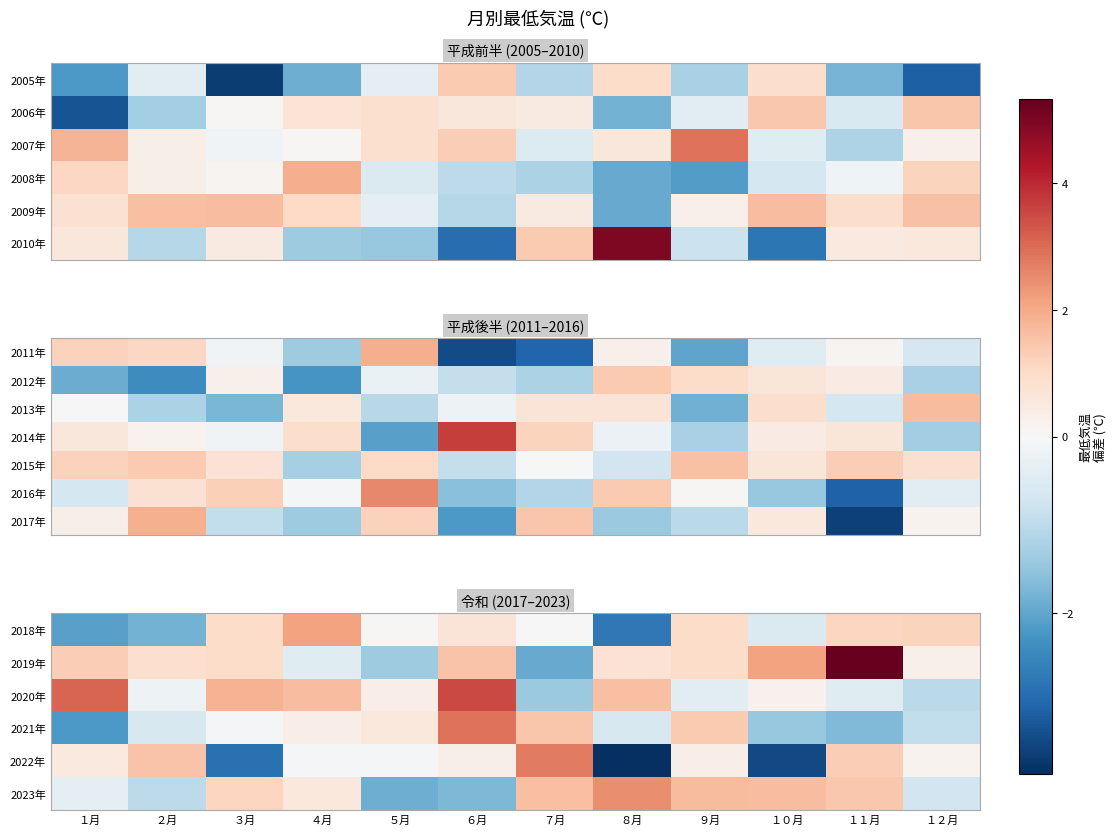

How many data points does each series have?

12